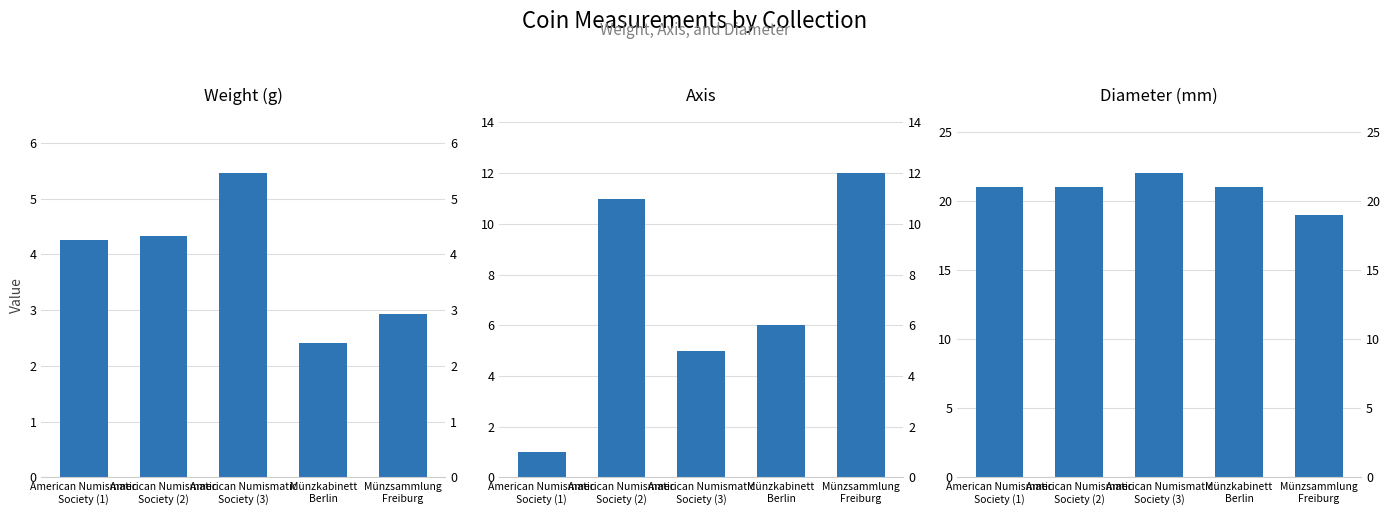

Does the chart contain any negative values?

No